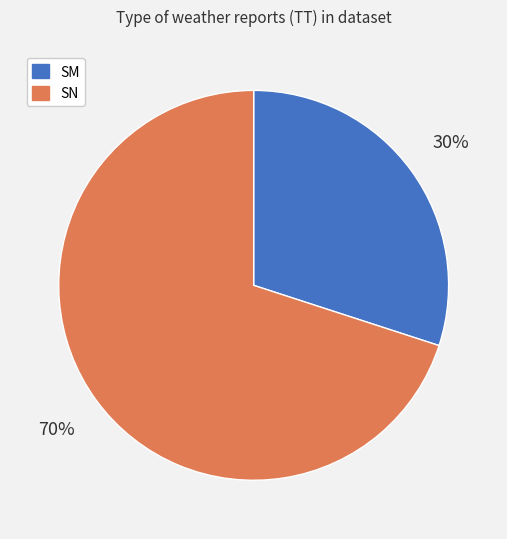

How many segments does this pie chart have?

2